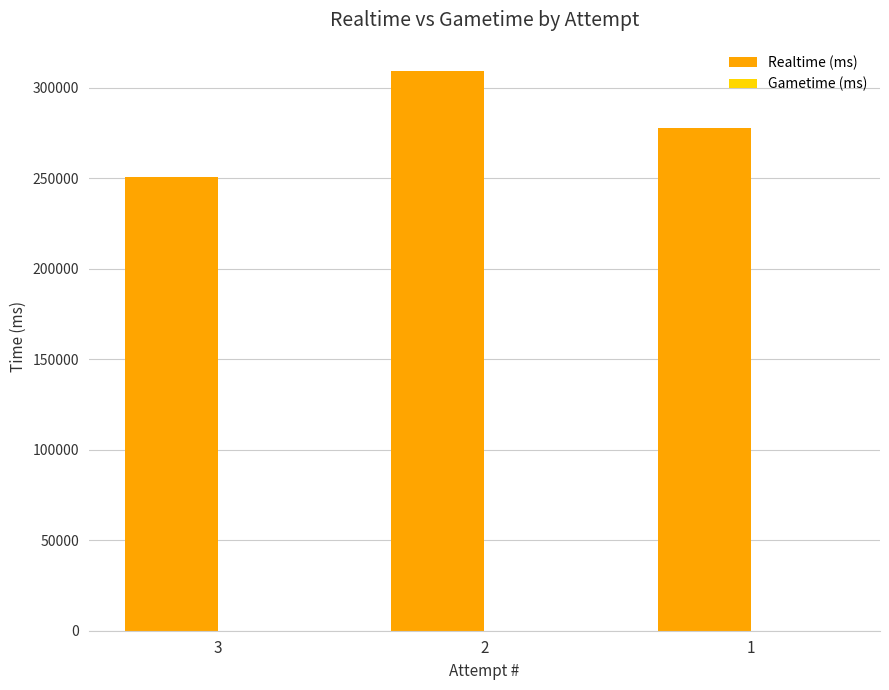

Which category has the lowest value across all series?

3